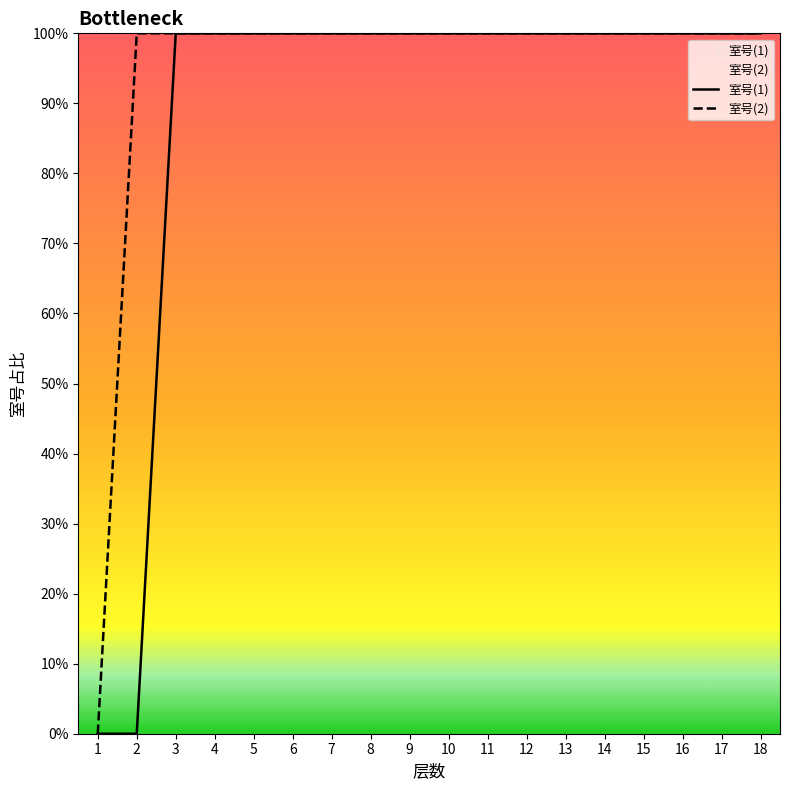

What is the value of the 室号(1) point at the 3rd from the left?

100